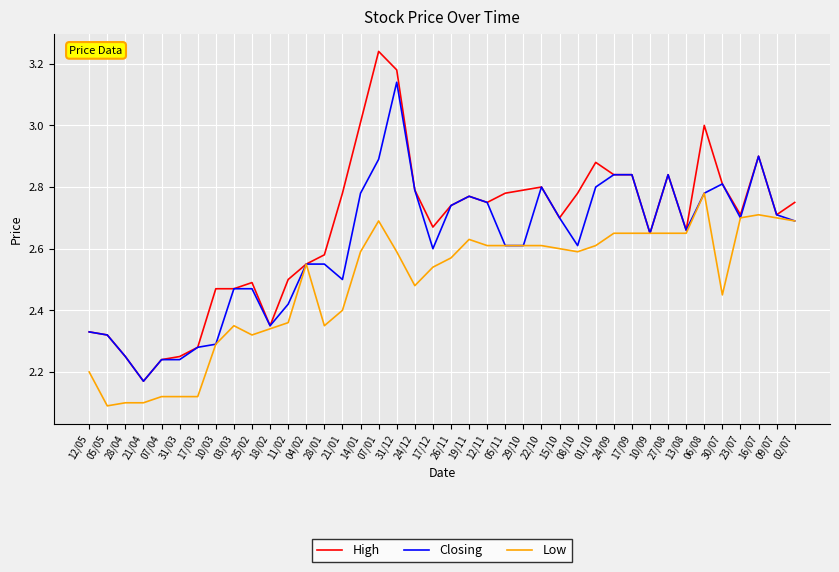

Which series has the largest range (max minus min)?

High